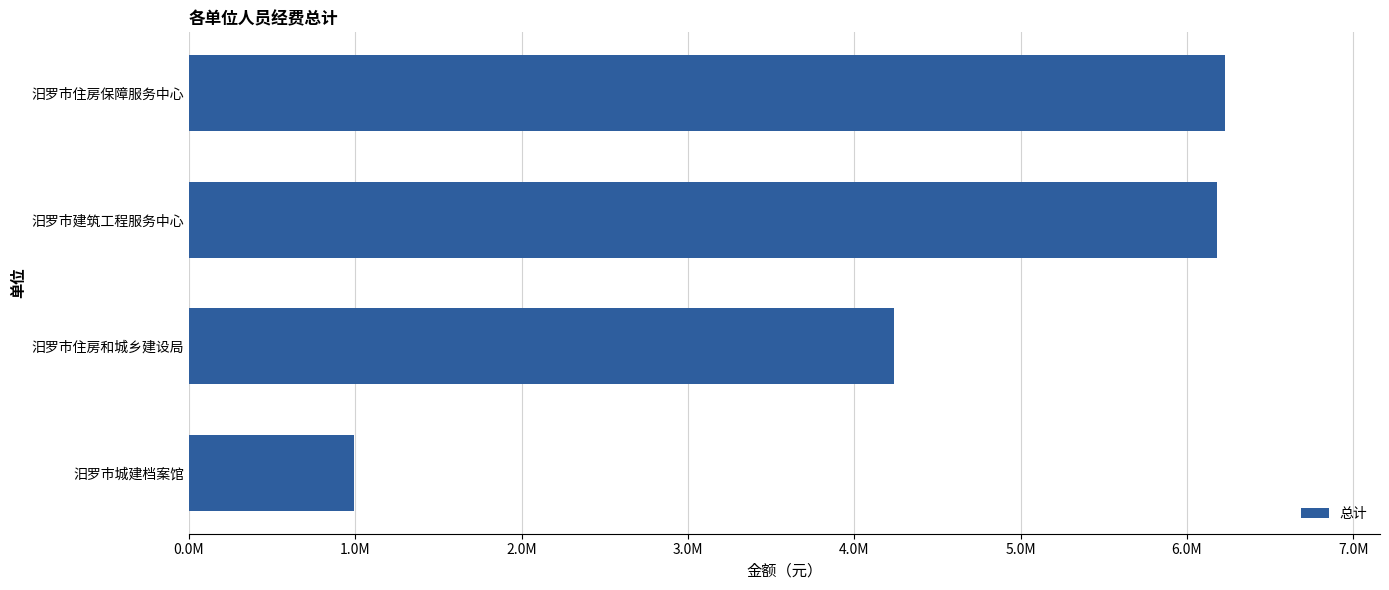

Does the chart contain any negative values?

No